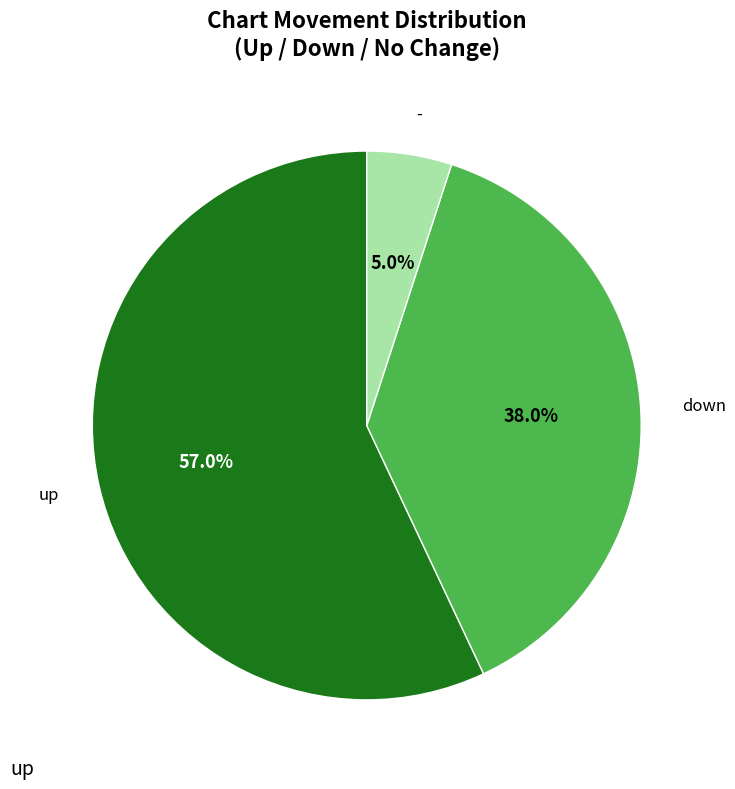

Does any single category account for the majority?

Yes